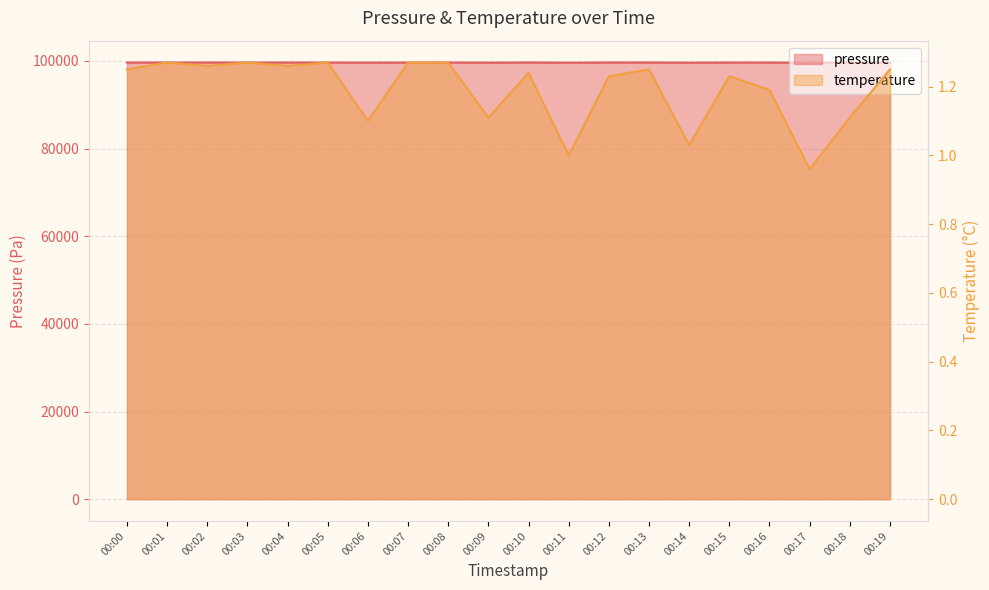

What is the difference between the second highest and minimum values in the temperature series?

0.3